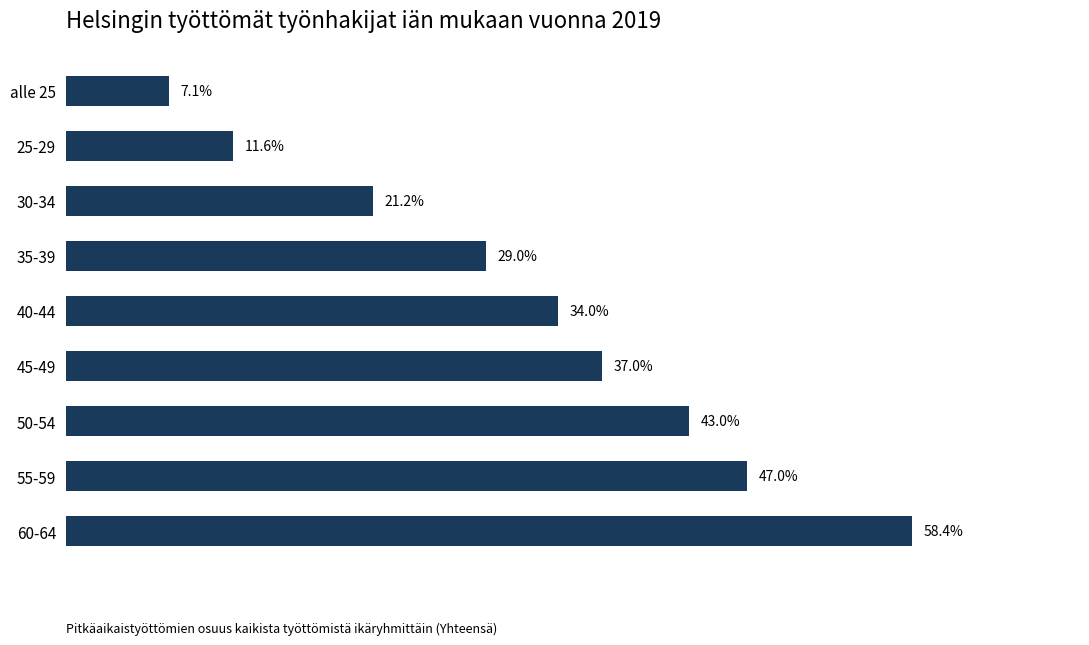

At which label is the value closest to 32?

40-44